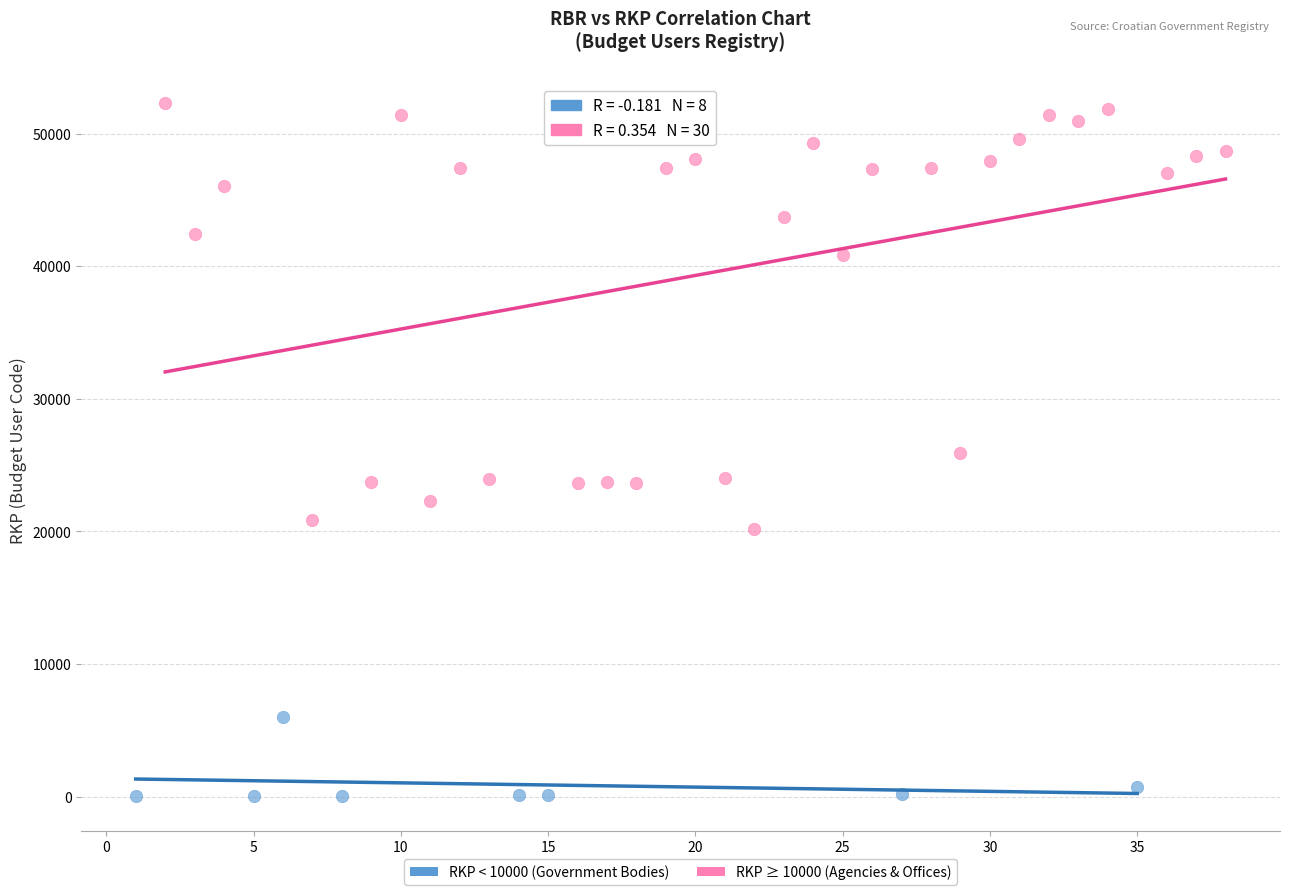

What are all the series names shown in the legend?

RKP < 10000 (Government Bodies), RKP ≥ 10000 (Agencies & Offices)